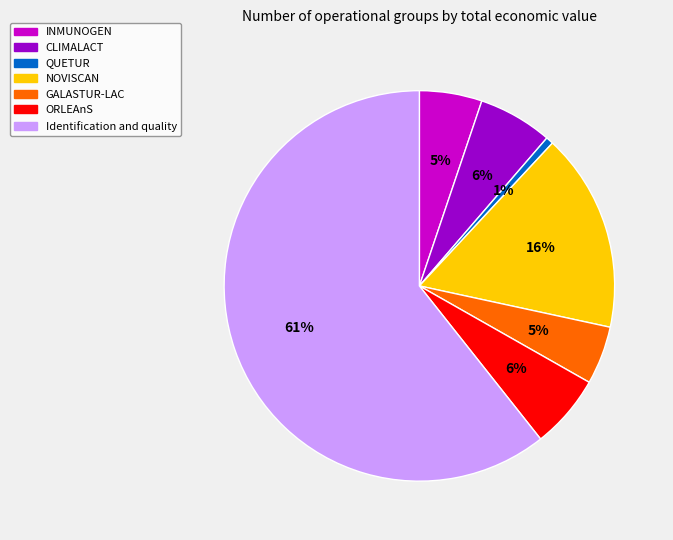

Count the number of slices in the pie.

7